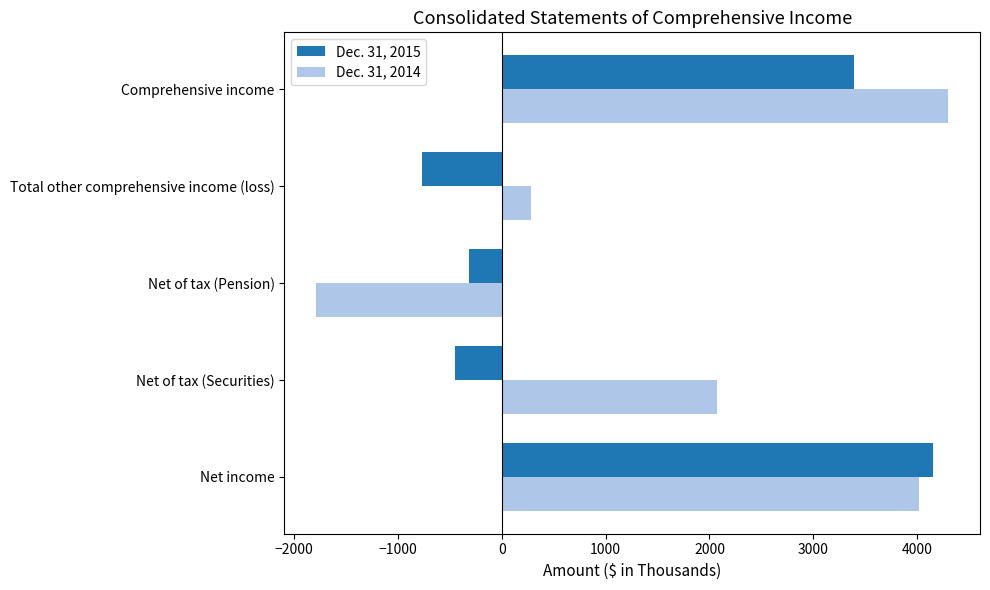

Between Net of tax (Pension) and Comprehensive income, which series saw the biggest shift?

Dec. 31, 2014